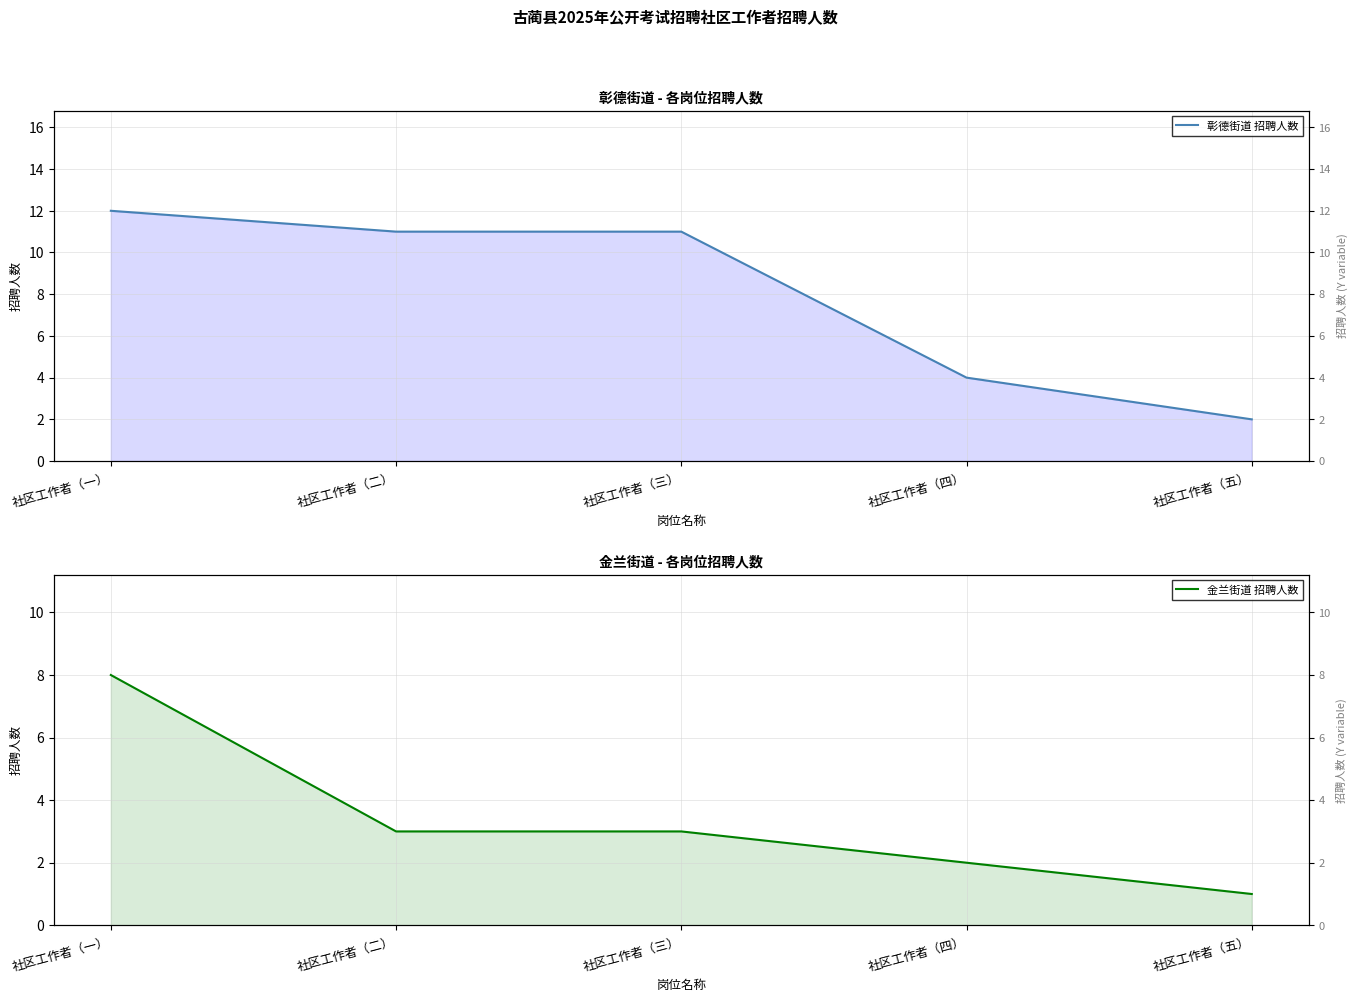

The value of 金兰街道 招聘人数 at 社区工作者（一） is 4. True or false?

False